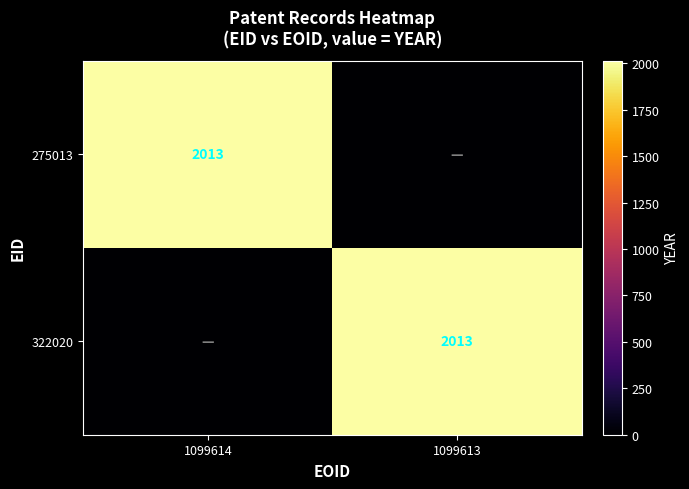

The value of 322020 at 1099613 is 2013. True or false?

True